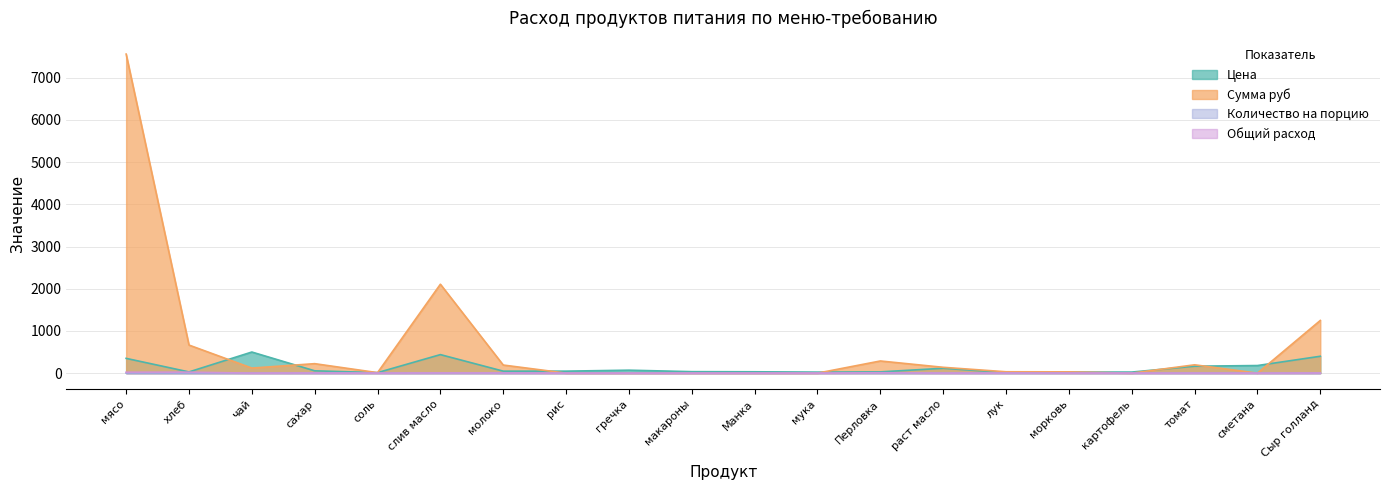

What is the sum of all Сумма руб values?

12813.0